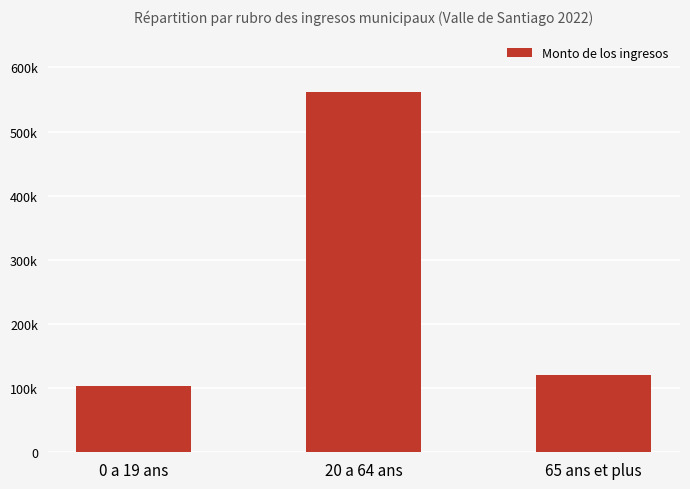

What is the sum of all values?

785481.1